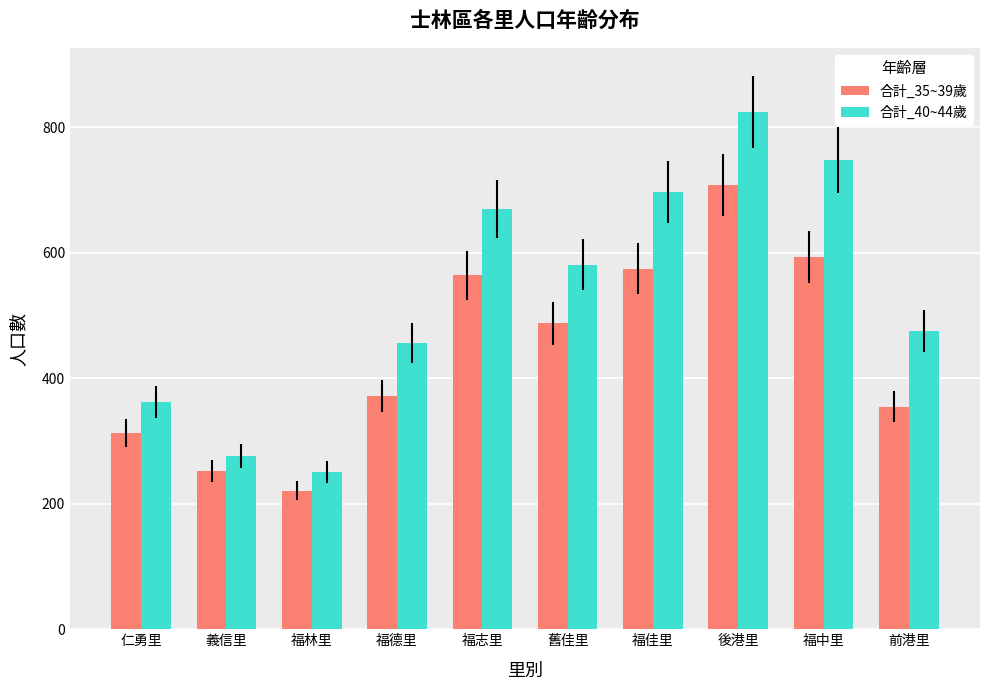

Which series changed the most between 仁勇里 and 義信里?

合計_40~44歲